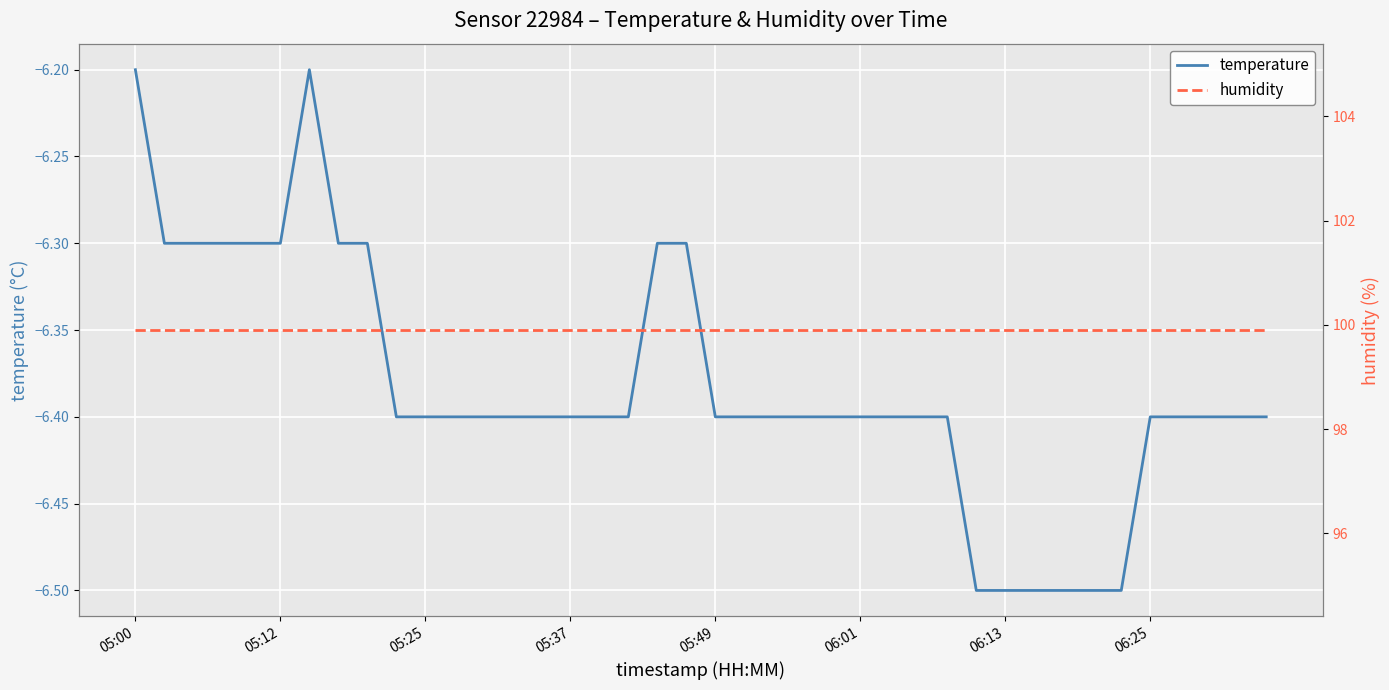

What is the highest value of the humidity series?

99.9